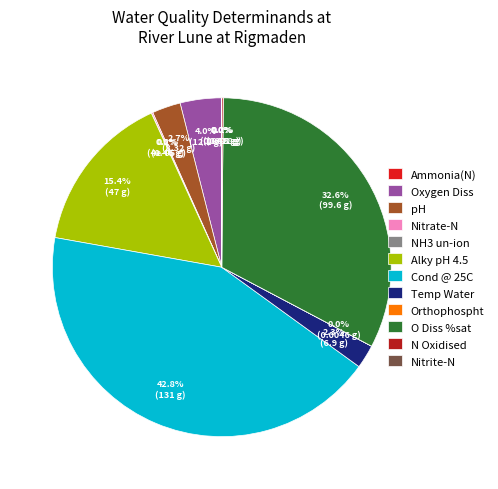

Is the sum of Alky pH 4.5 and pH greater than half?

No